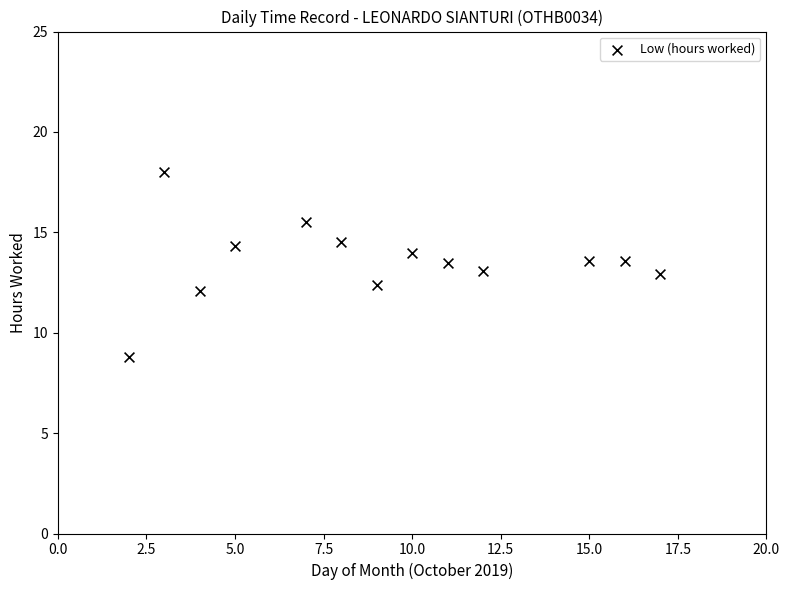

What is the range of X values (max minus min)?

15.0